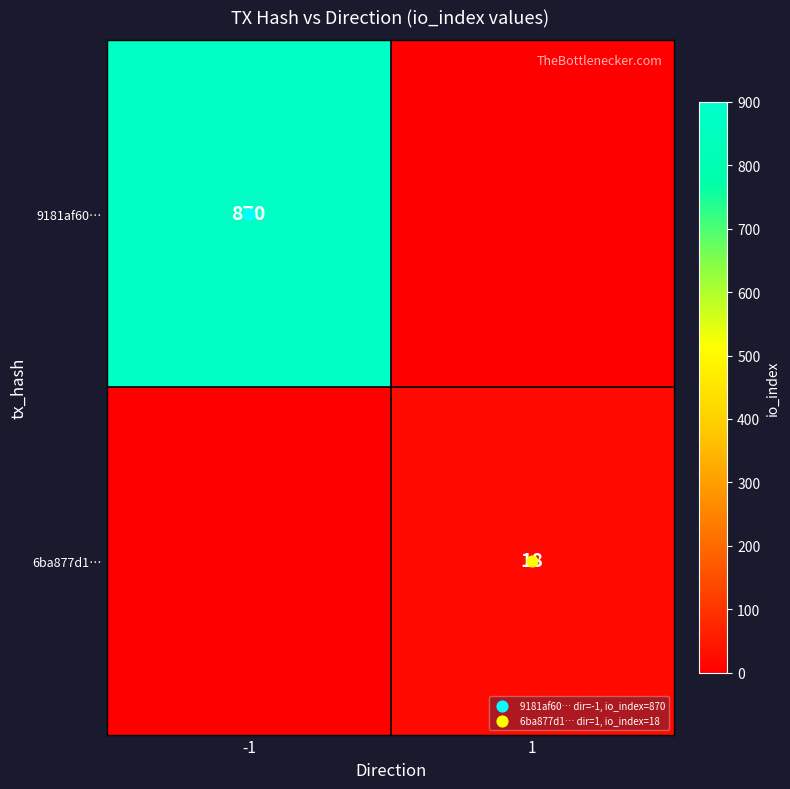

Rank the series by their maximum value, from lowest to highest.

6ba877d1ca764de91cda4eb47dc68fd3f155f73, 9181af60778ca14239bad533406fad3885aec17